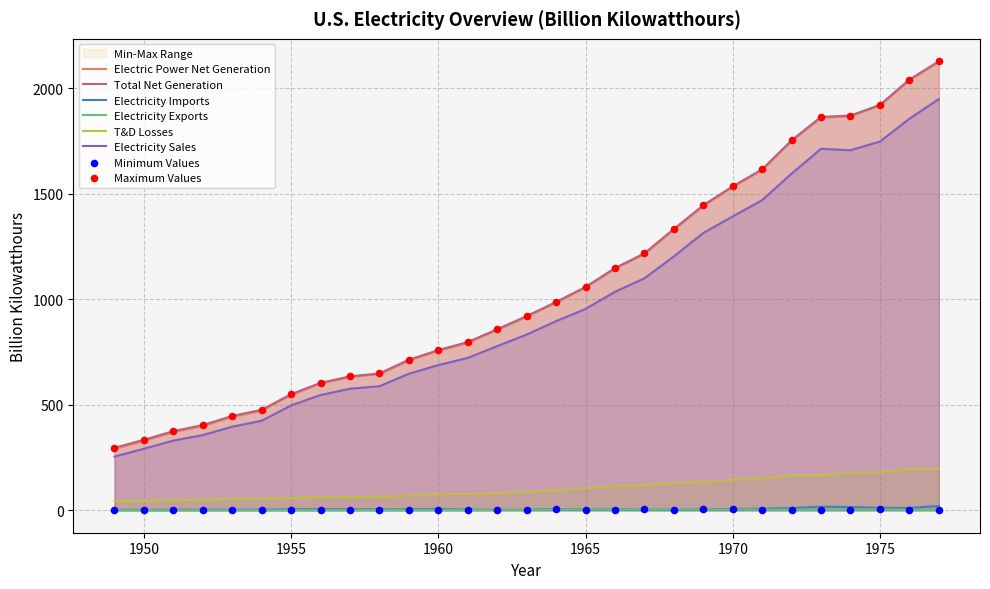

What are all the series names shown in the legend?

Electric Power Net Generation, Total Net Generation, Electricity Imports, Electricity Exports, T&D Losses, Electricity Sales